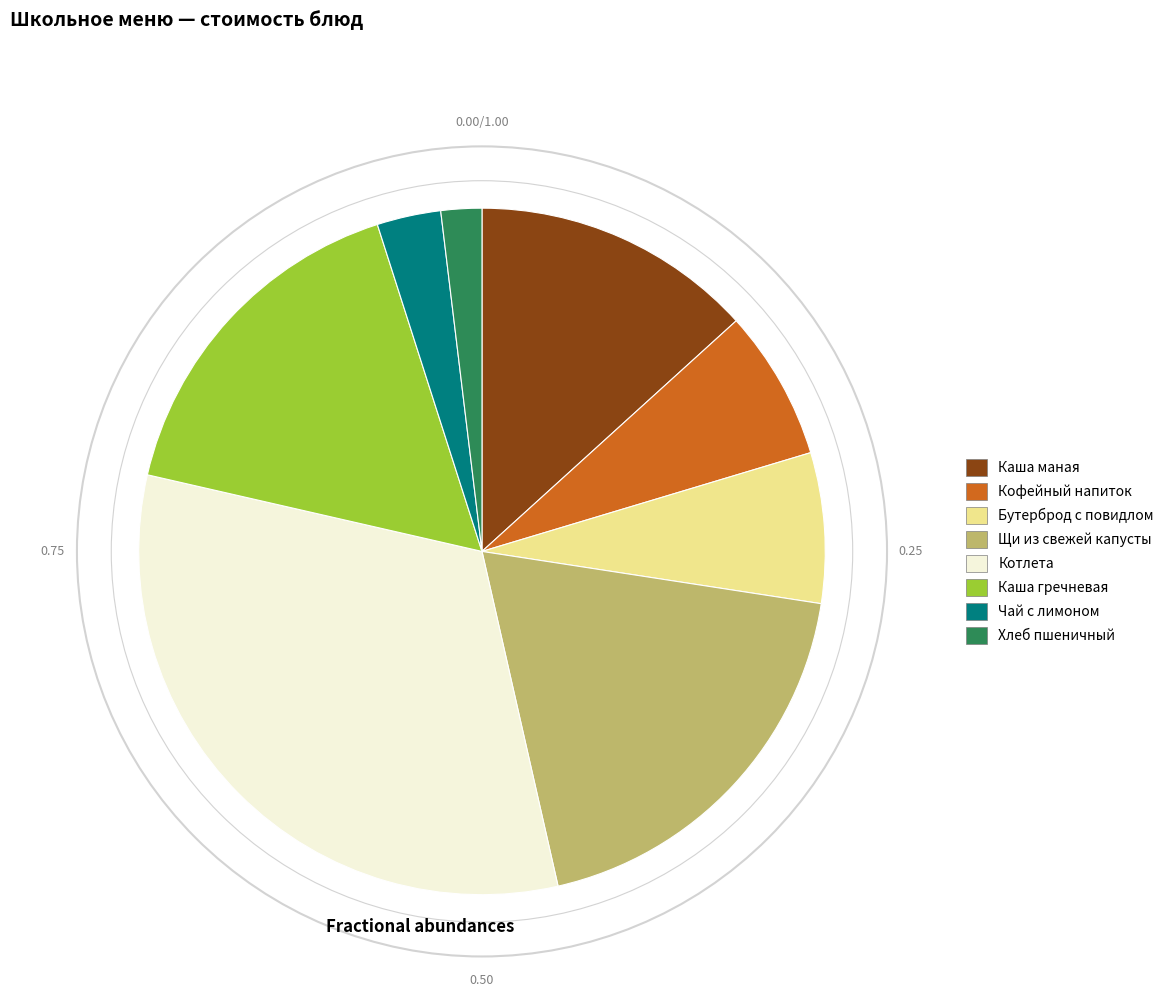

Is Щи из свежей капусты the majority of the pie?

No